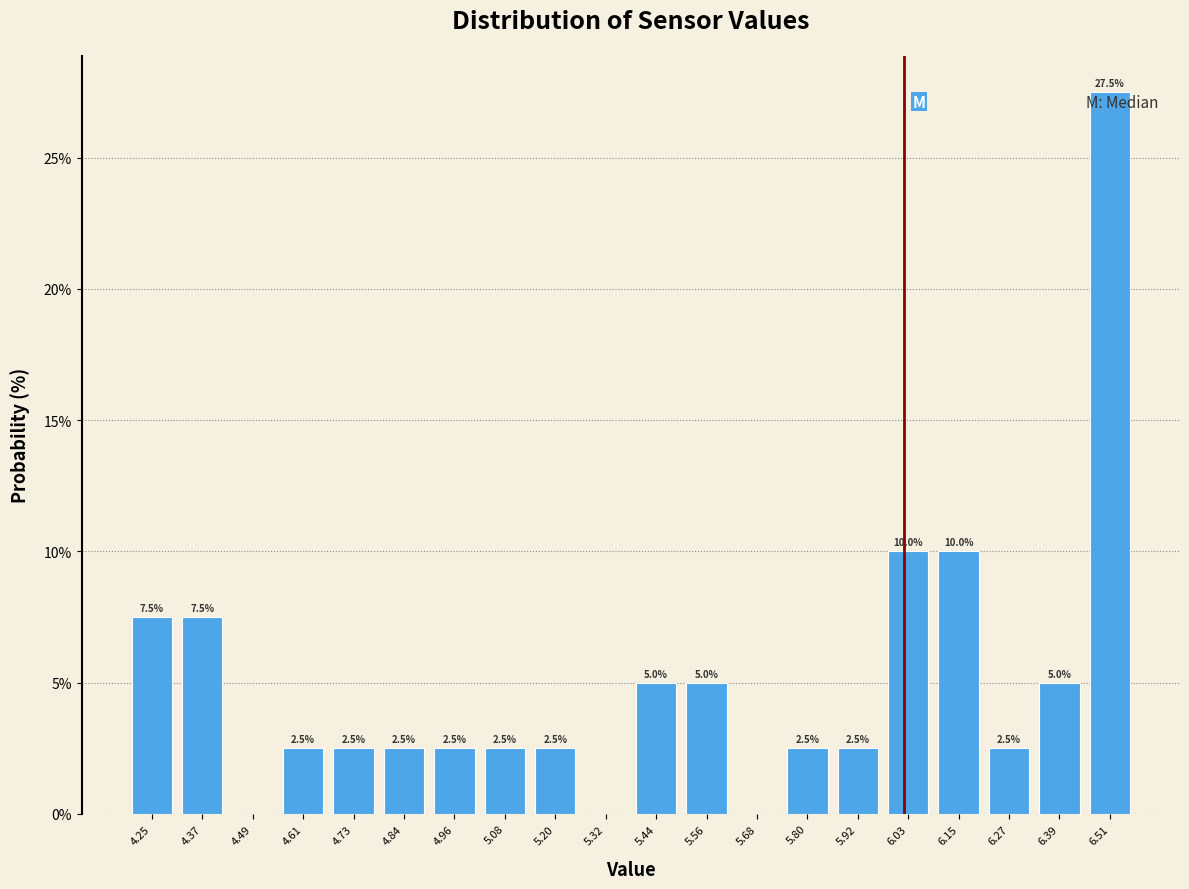

Over which range of the x-axis is the bar tallest?

6.46 to 6.58